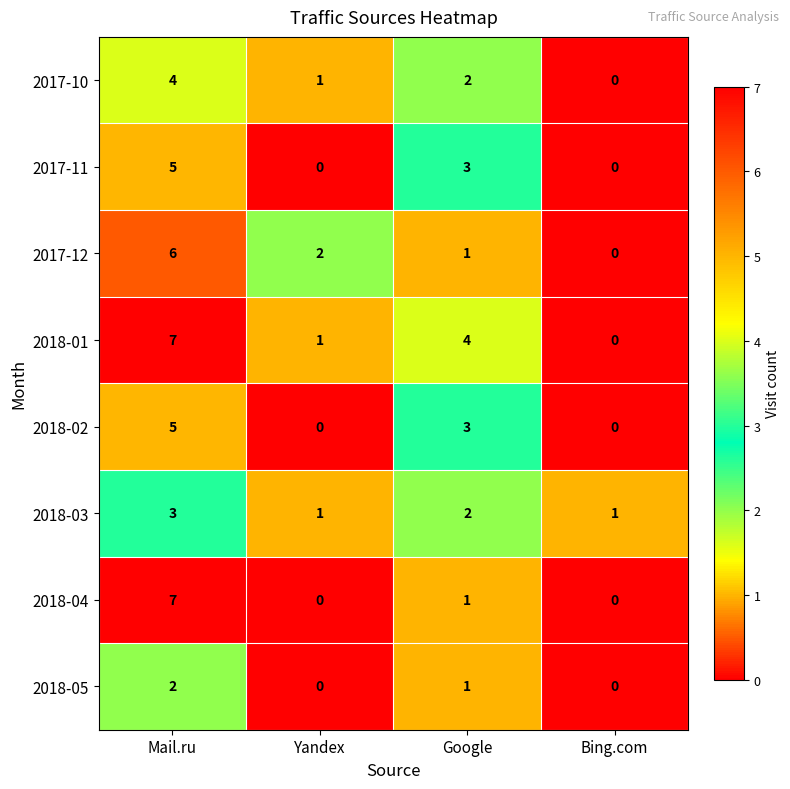

The 2018-01 series shows 7 at Google. True or false?

False